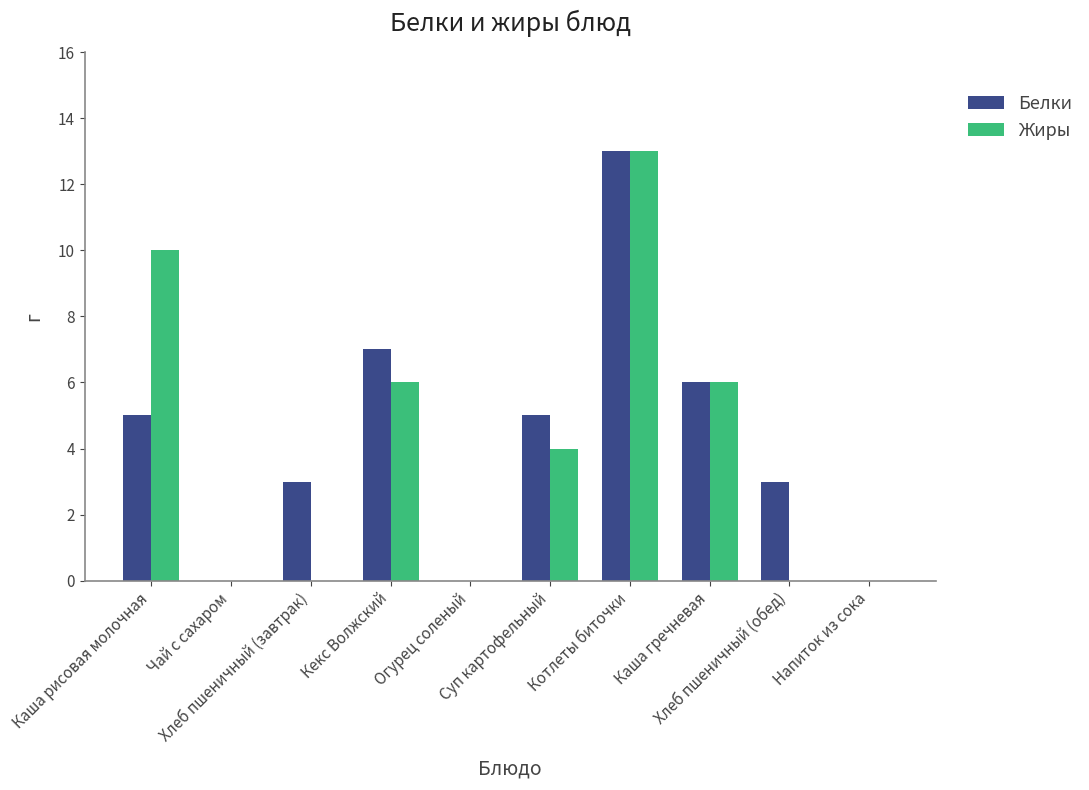

True or false: Жиры has a value of 10 at Каша рисовая молочная.

True